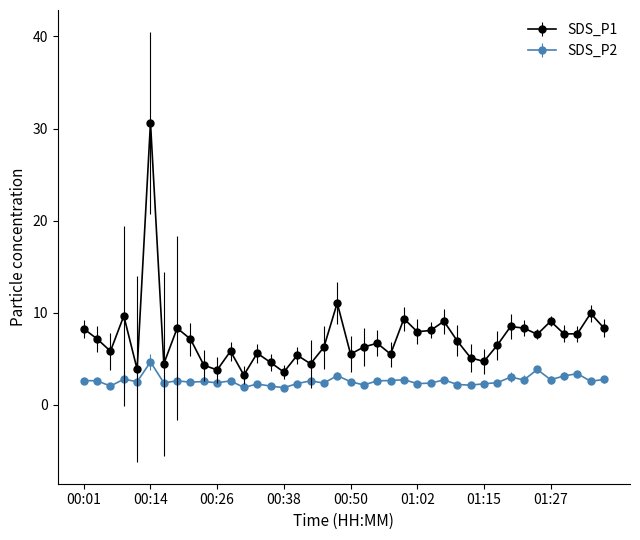

Rank the series by their maximum value, from highest to lowest.

SDS_P1, SDS_P2